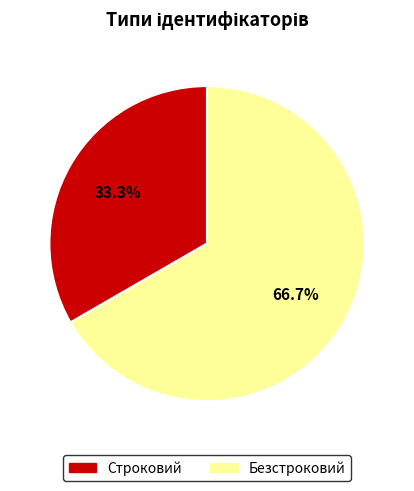

Which slice represents more than half of the pie?

Безстроковий